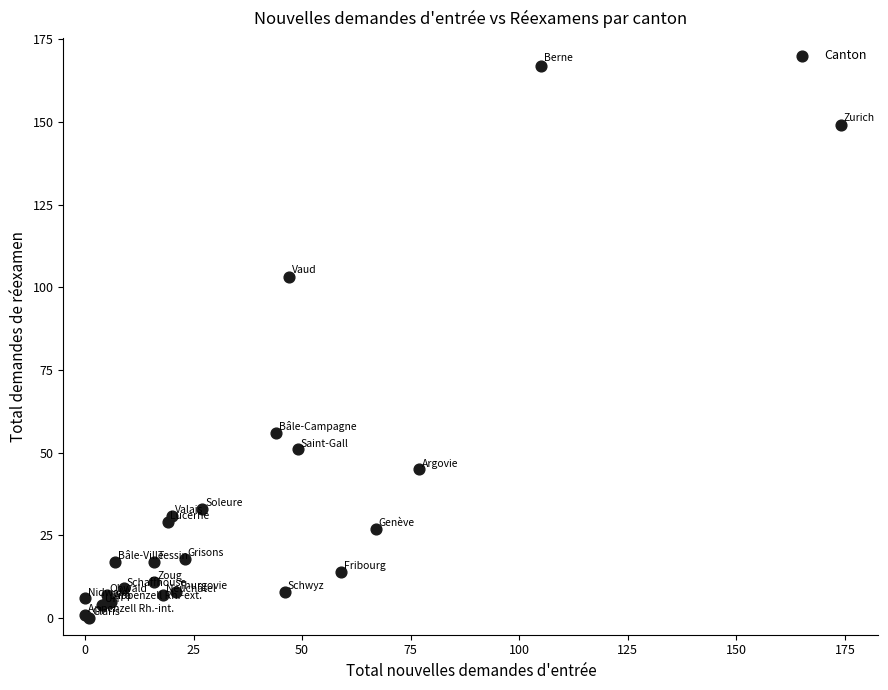

What Y value in the scatter plot is closest to 83?

103